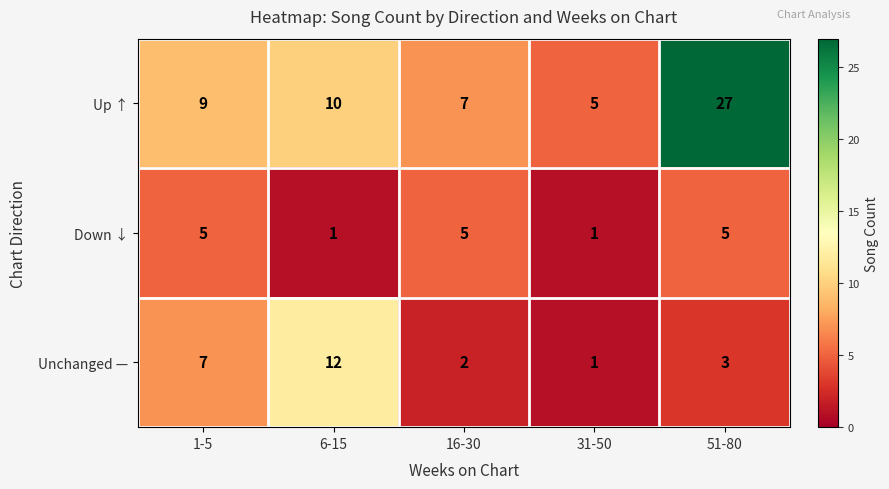

How many Down ↓ values are between 1 and 5?

5